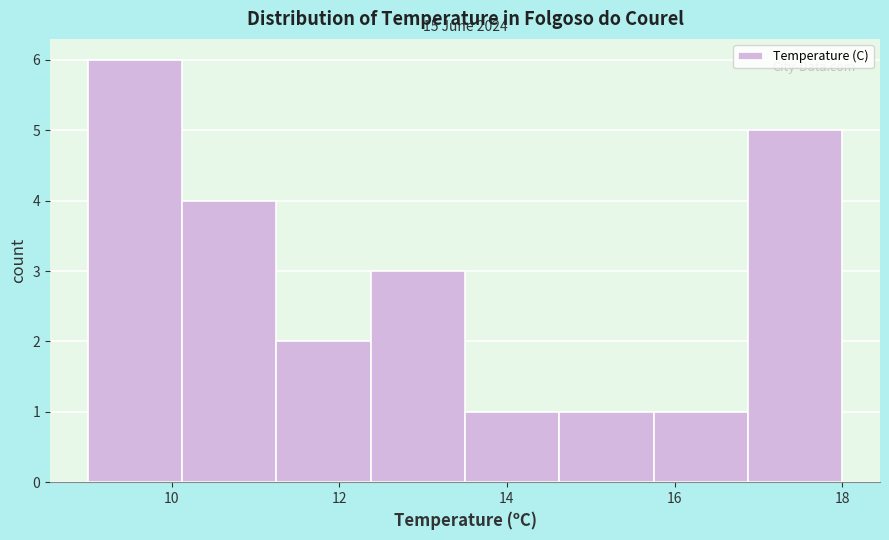

Over which range of the x-axis is the bar tallest?

9.0 to 10.2